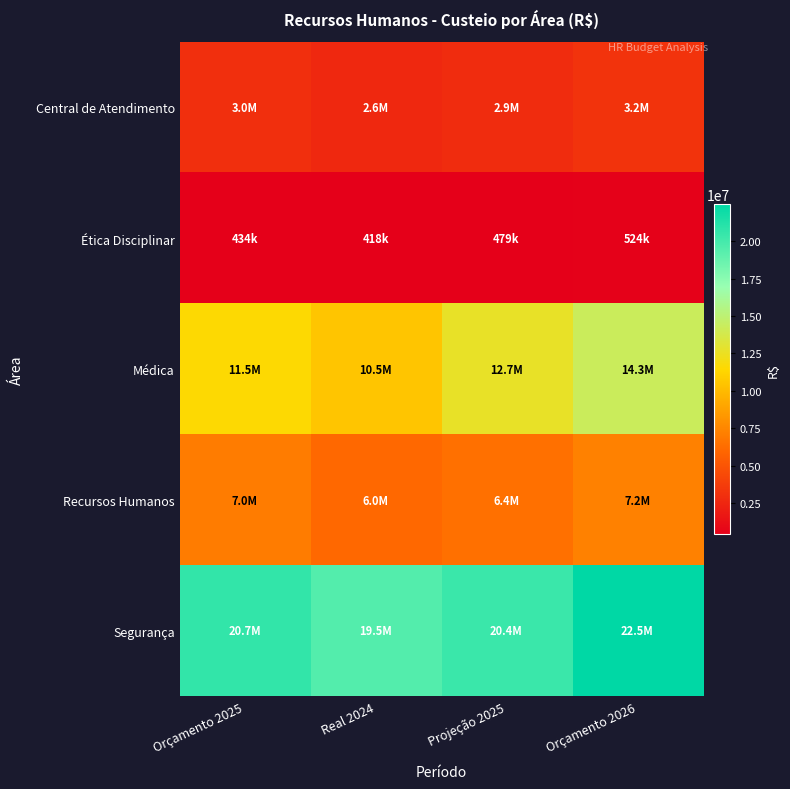

Which has a higher value, Projeção 2025 or Orçamento 2025?

Orçamento 2025